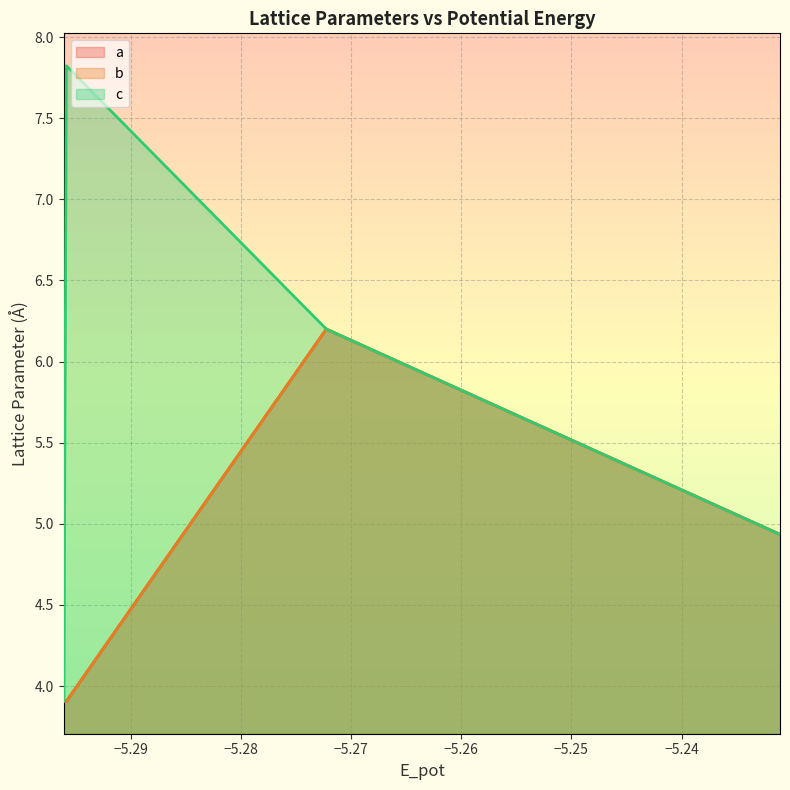

Is the value of b at mp-1186450 box greater than the value of a at A15 static?

No